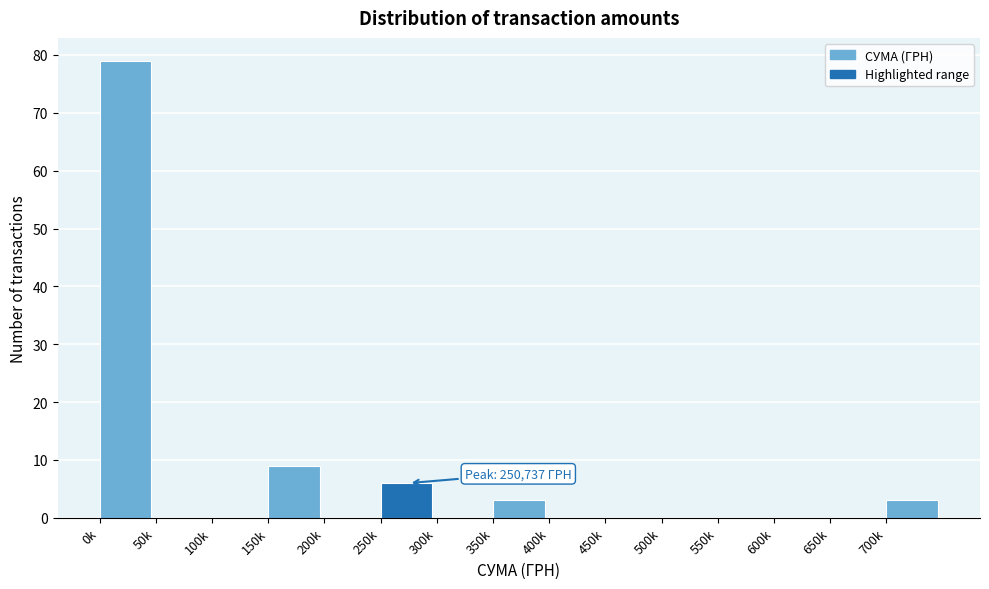

Reading left to right, transcribe all the data shown in this chart.

0k=79	50k=0	100k=0	150k=9	200k=0	250k=6	300k=0	350k=3	400k=0	450k=0	500k=0	550k=0	600k=0	650k=0	700k=3